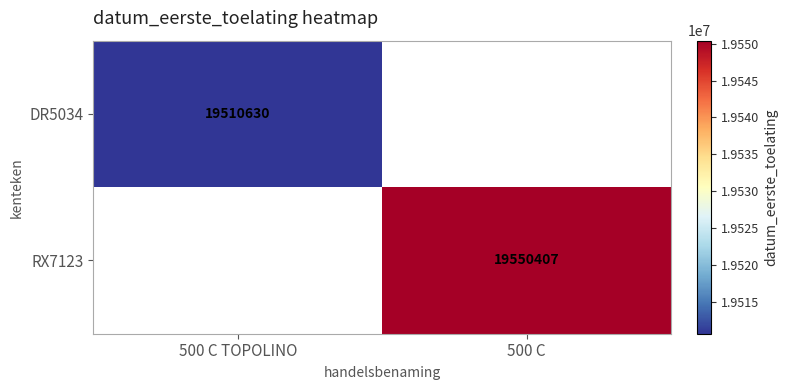

Count the number of data series in this chart.

2